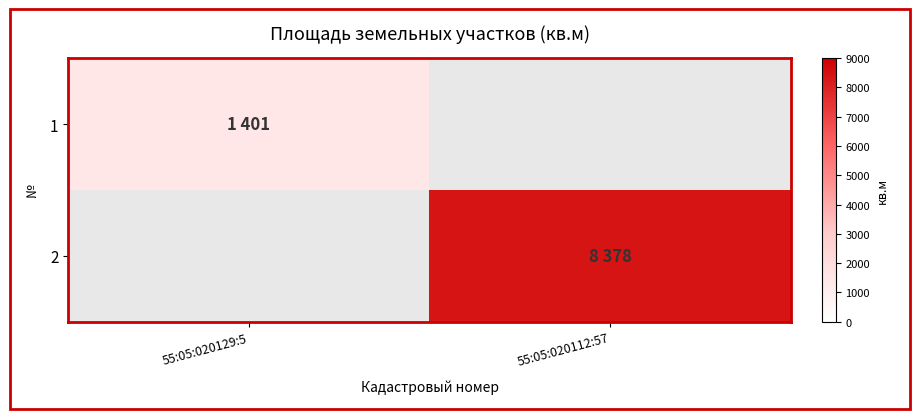

What is the minimum value shown in the chart?

1401.0